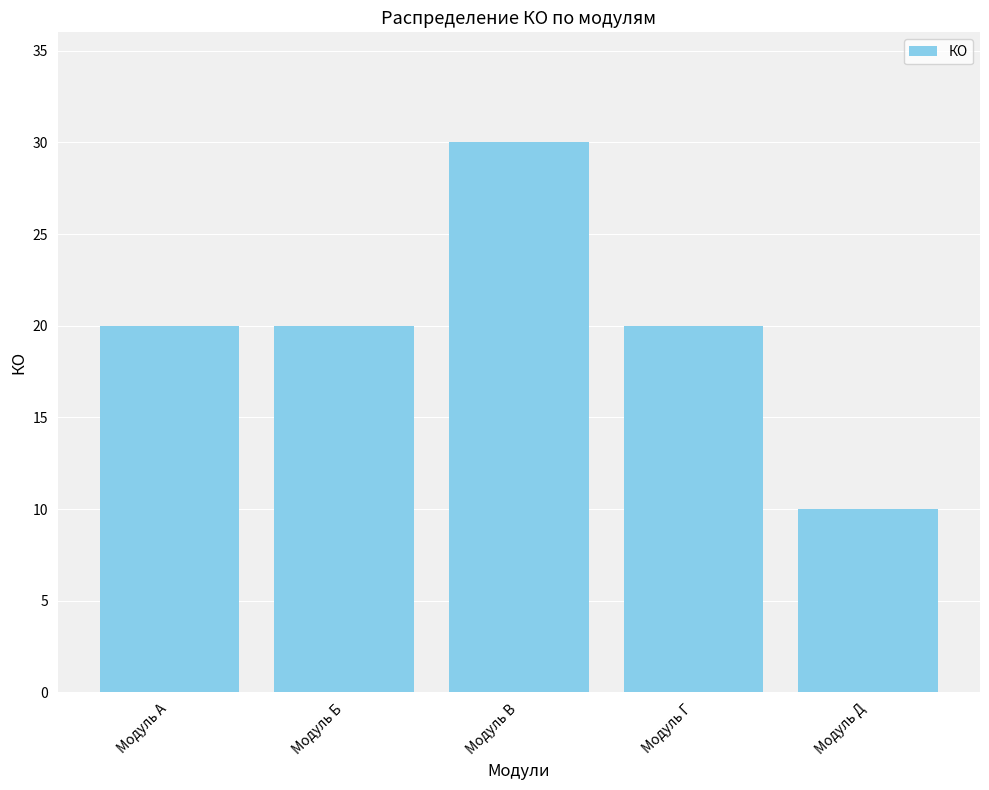

What is the change in value from Модуль А to Модуль Д?

-10